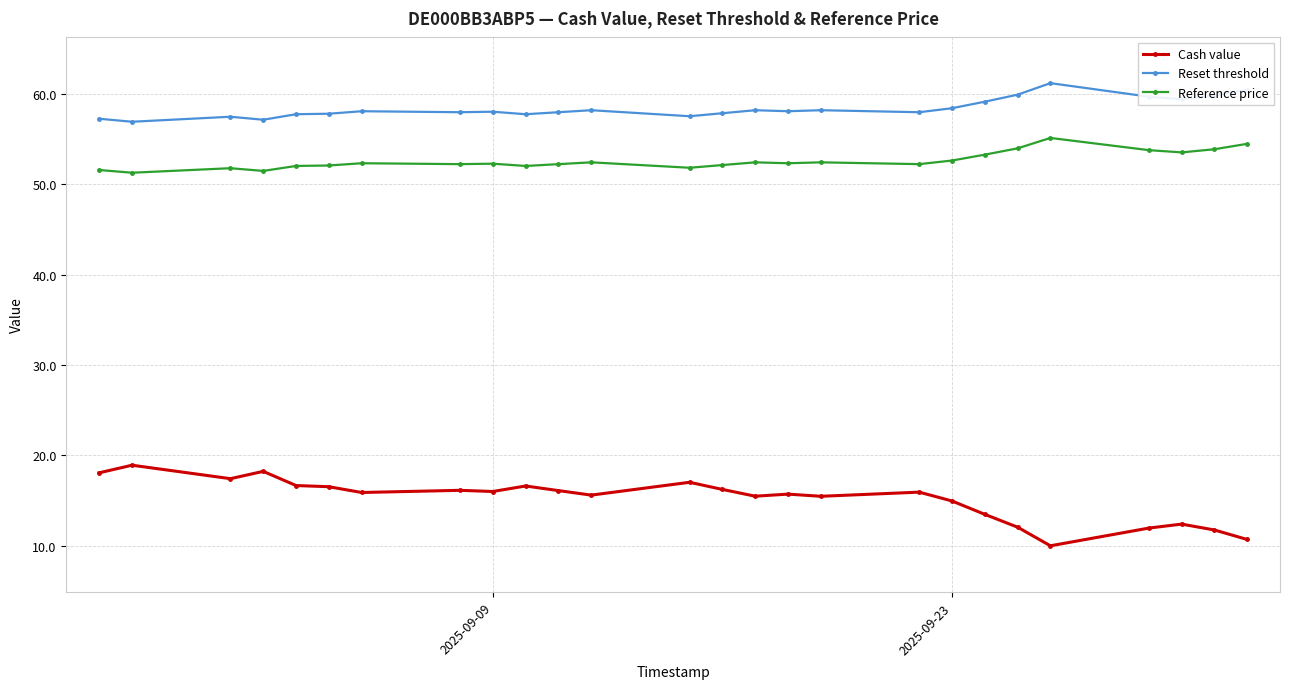

At how many categories does at least one series exceed 31?

26